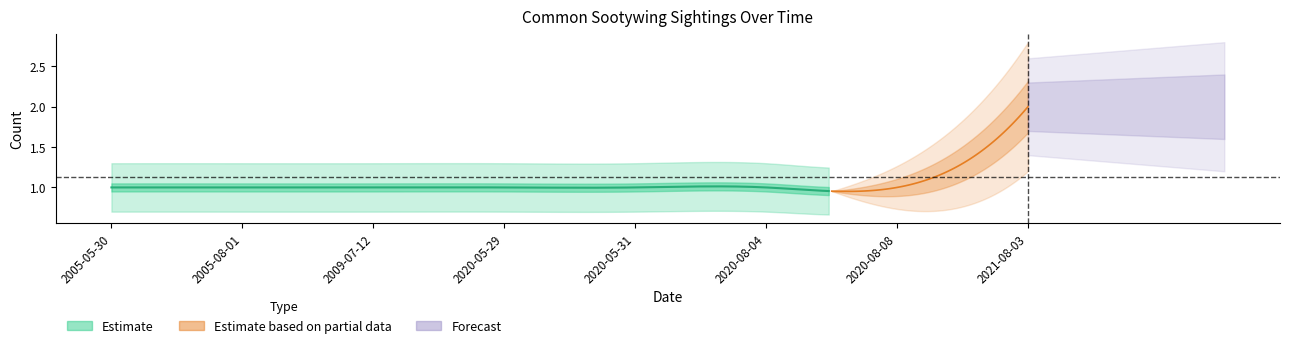

How many lines are shown in the chart?

3